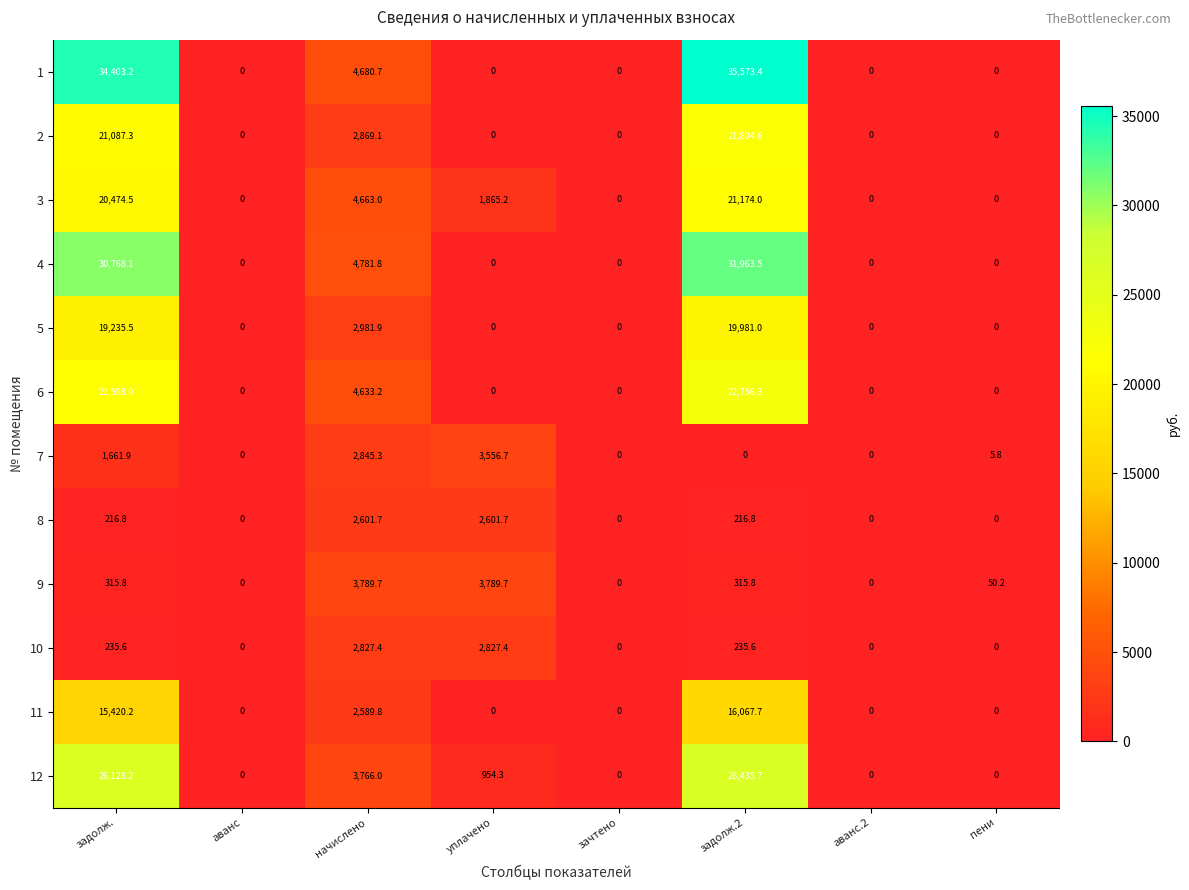

Which series has the largest total across all categories?

1